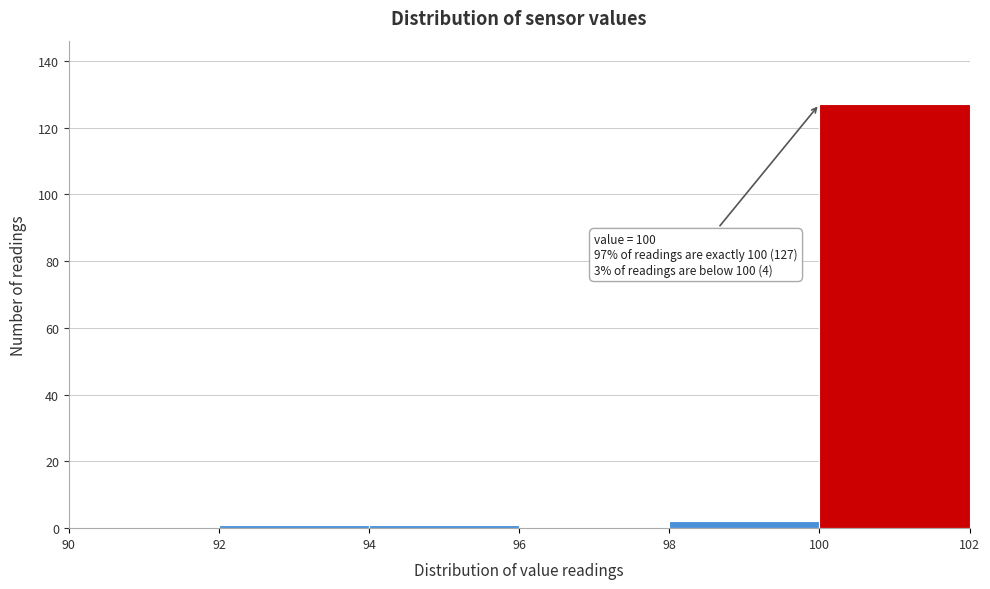

Which range on the x-axis has the tallest bar?

100 to 102